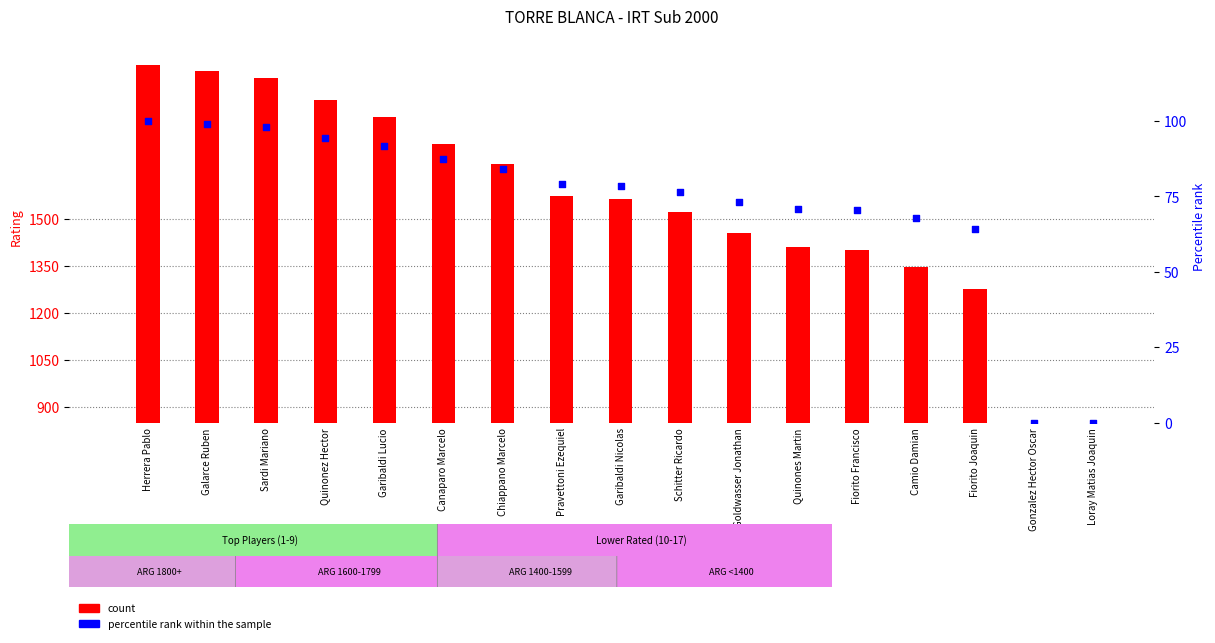

Which series has the widest spread of Y values?

count